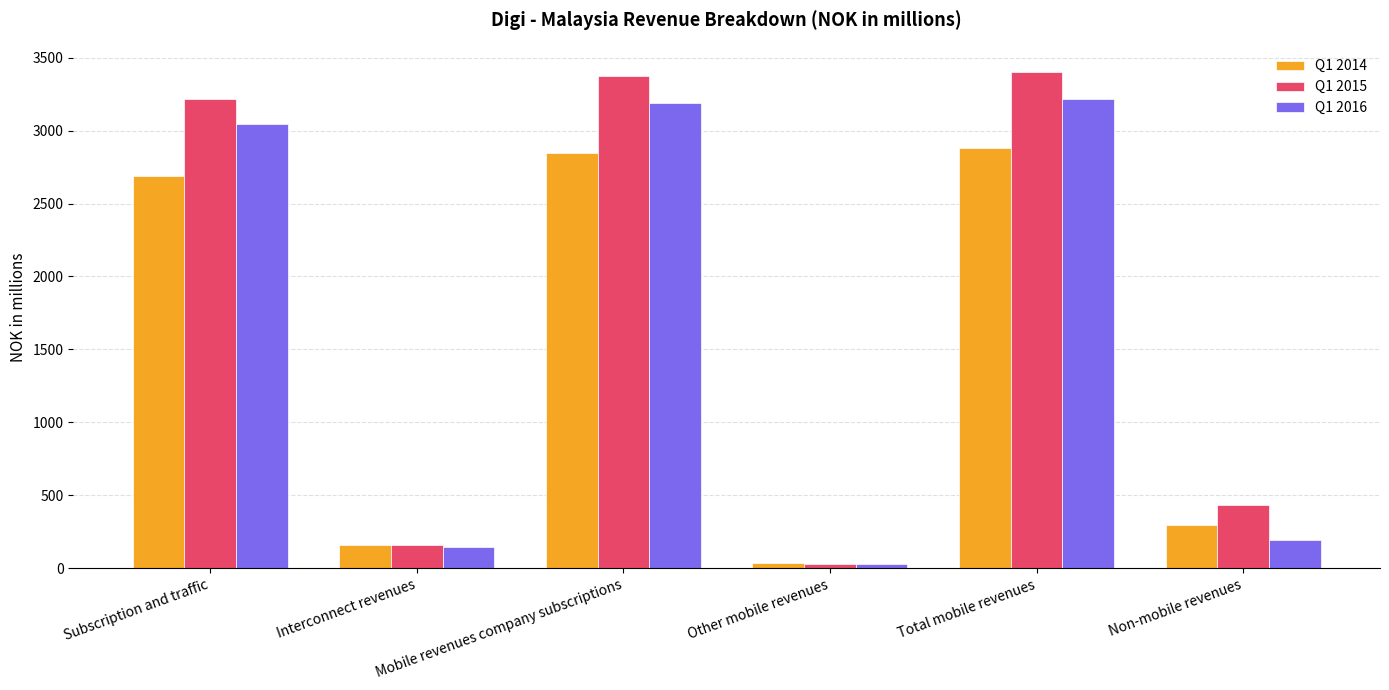

Reading right to left, list all the values displayed in this chart.

Q1 2014: Non-mobile revenues=293.6	Total mobile revenues=2879.6	Other mobile revenues=35.6	Mobile revenues company subscriptions=2844.0	Interconnect revenues=157.2	Subscription and traffic=2686.8
Q1 2015: Non-mobile revenues=431.8	Total mobile revenues=3404.9	Other mobile revenues=28.0	Mobile revenues company subscriptions=3376.9	Interconnect revenues=159.0	Subscription and traffic=3217.9
Q1 2016: Non-mobile revenues=189.5	Total mobile revenues=3215.7	Other mobile revenues=26.3	Mobile revenues company subscriptions=3189.4	Interconnect revenues=144.4	Subscription and traffic=3045.0